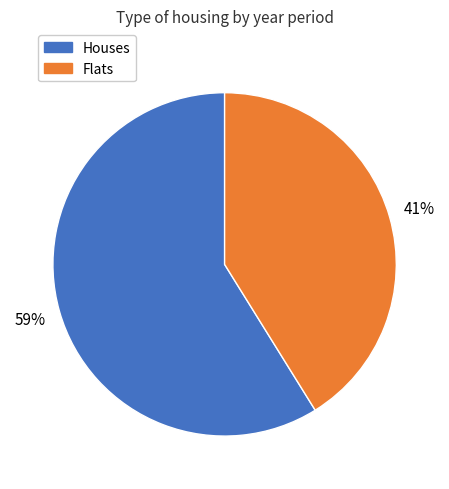

Is there any slice that represents more than half of the pie?

Yes